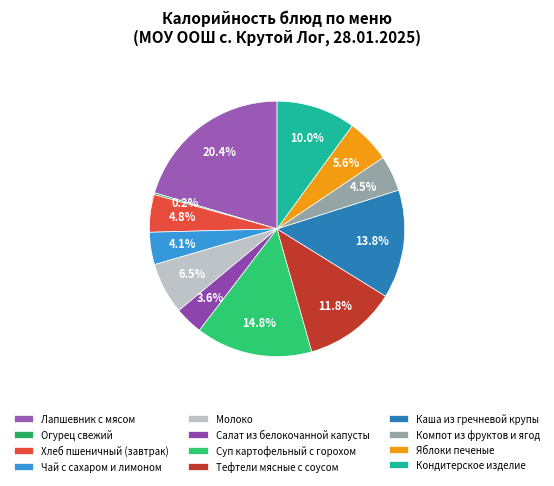

Do Яблоки печеные and Молоко together represent more than half of the pie?

No